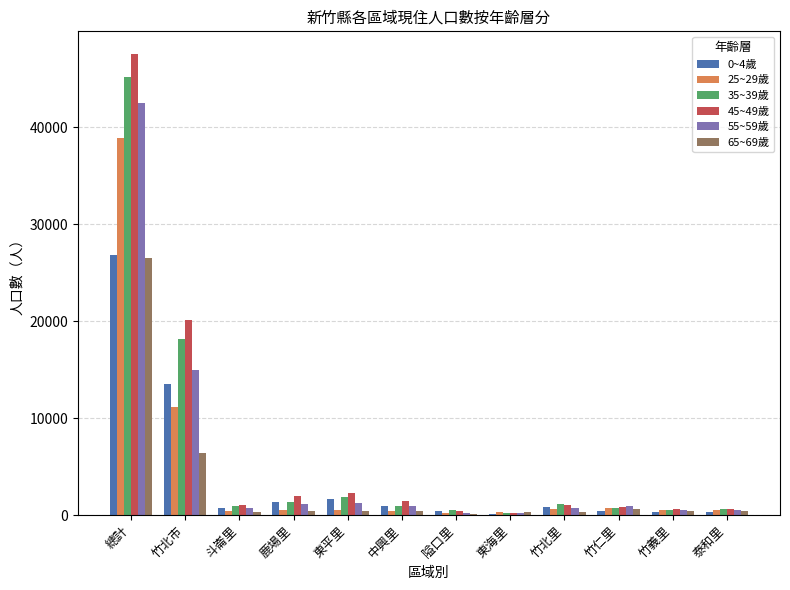

How many groups of bars are there?

12